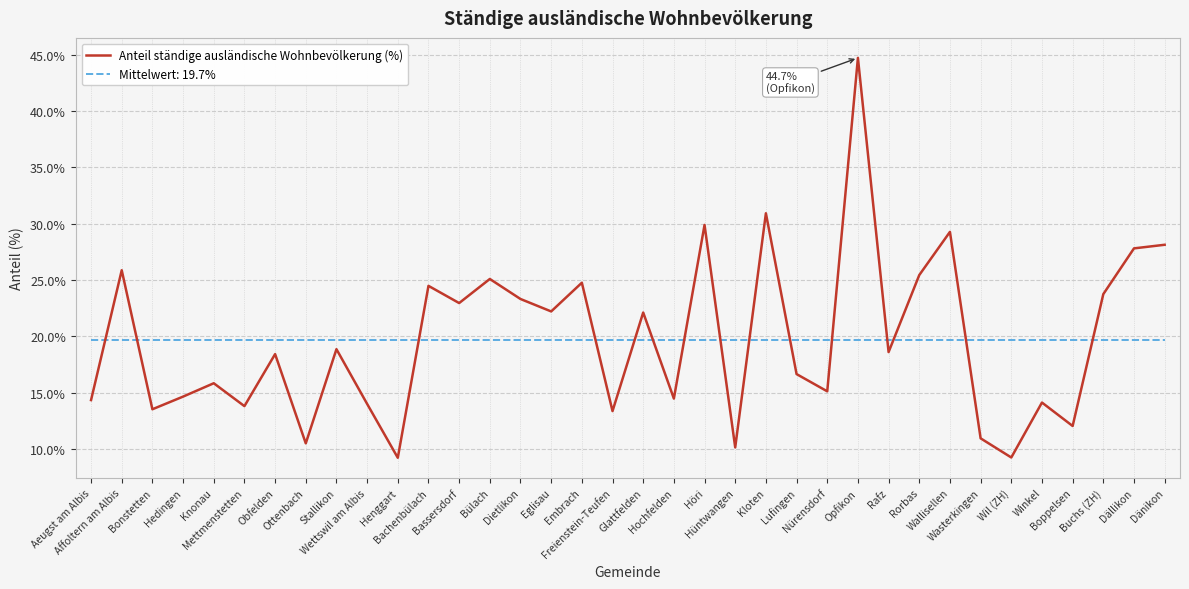

Rank the series by their maximum value, from lowest to highest.

Mittelwert: 19.7%, Anteil ständige ausländische Wohnbevölkerung (%)